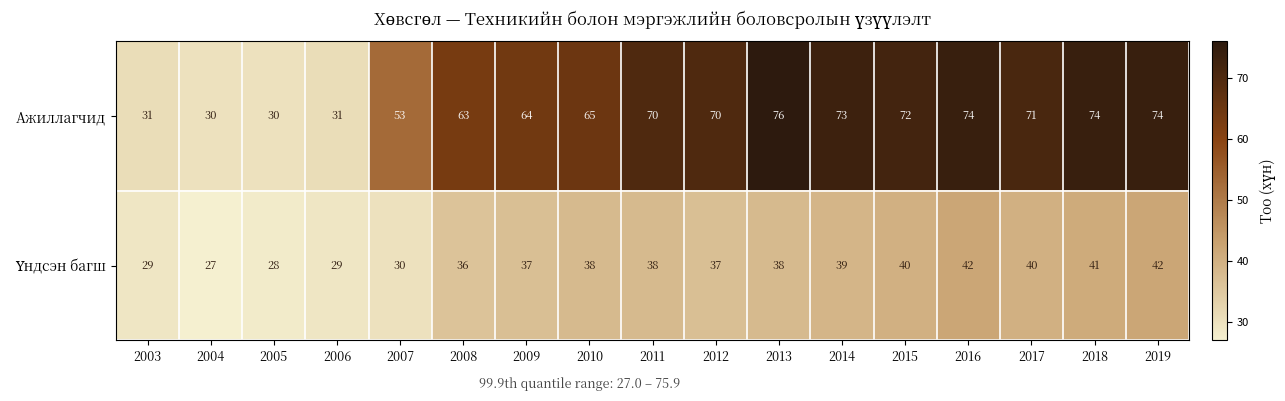

The value of Ажиллагчид at 2006 is 41. True or false?

False